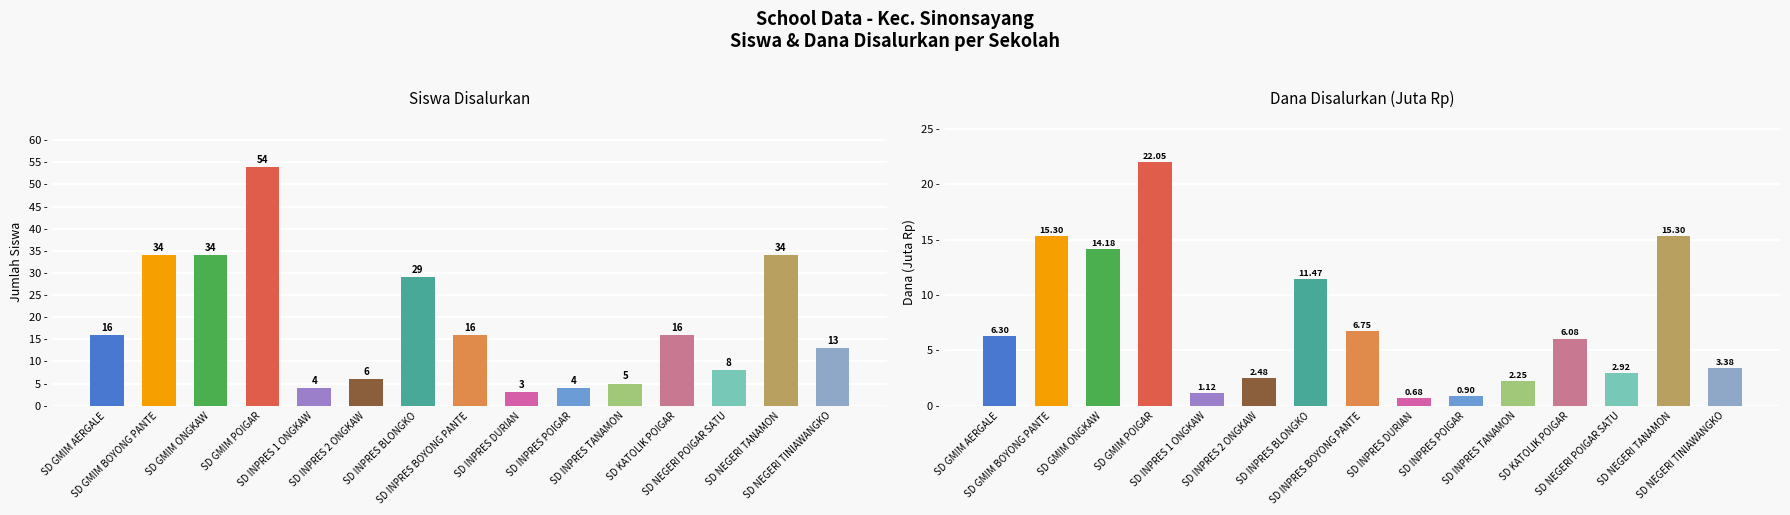

Reading left to right, what are all the values shown in this chart?

Siswa Disalurkan: 16.0	34.0	34.0	54.0	4.0	6.0	29.0	16.0	3.0	4.0	5.0	16.0	8.0	34.0	13.0
Dana Disalurkan (Juta): 6.3	15.3	14.2	22.1	1.1	2.5	11.5	6.8	0.7	0.9	2.2	6.1	2.9	15.3	3.4